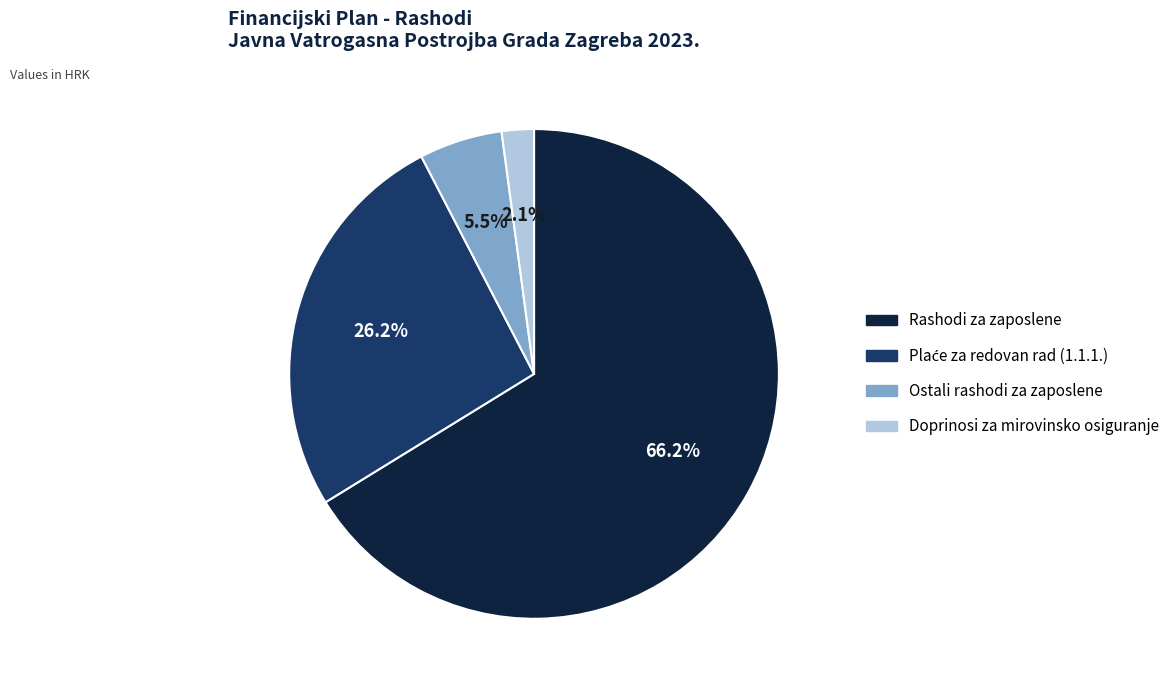

Is there any slice that represents more than half of the pie?

Yes